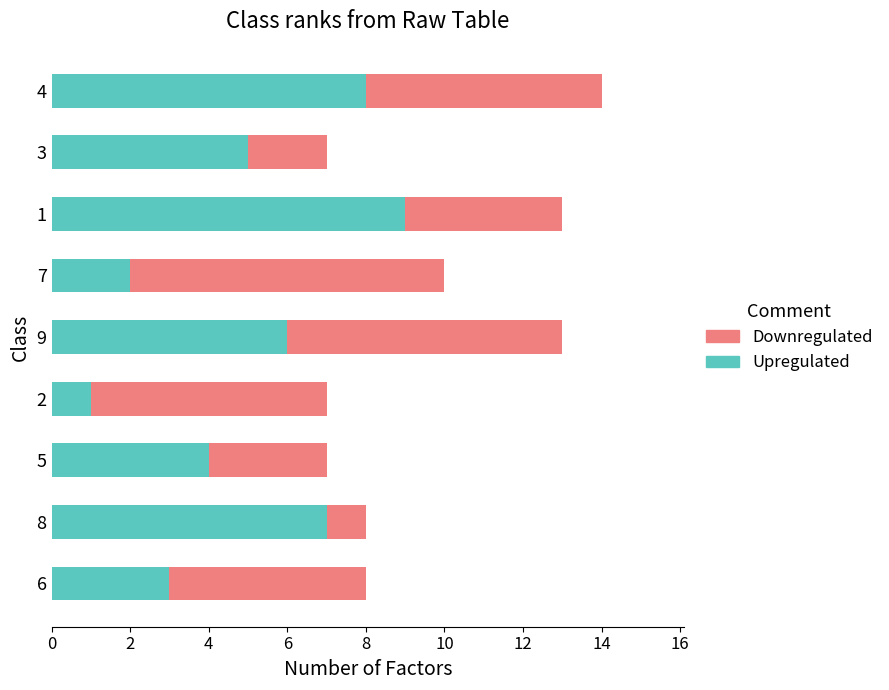

What is the minimum value for Upregulated?

1